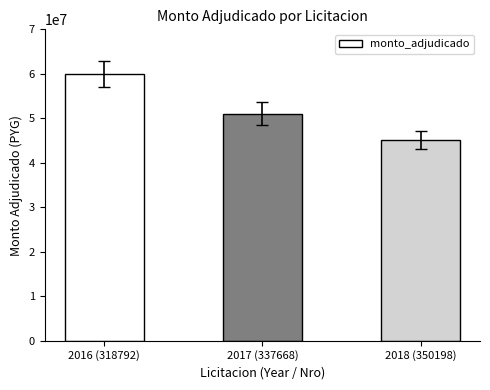

What is the greatest value displayed?

59939000